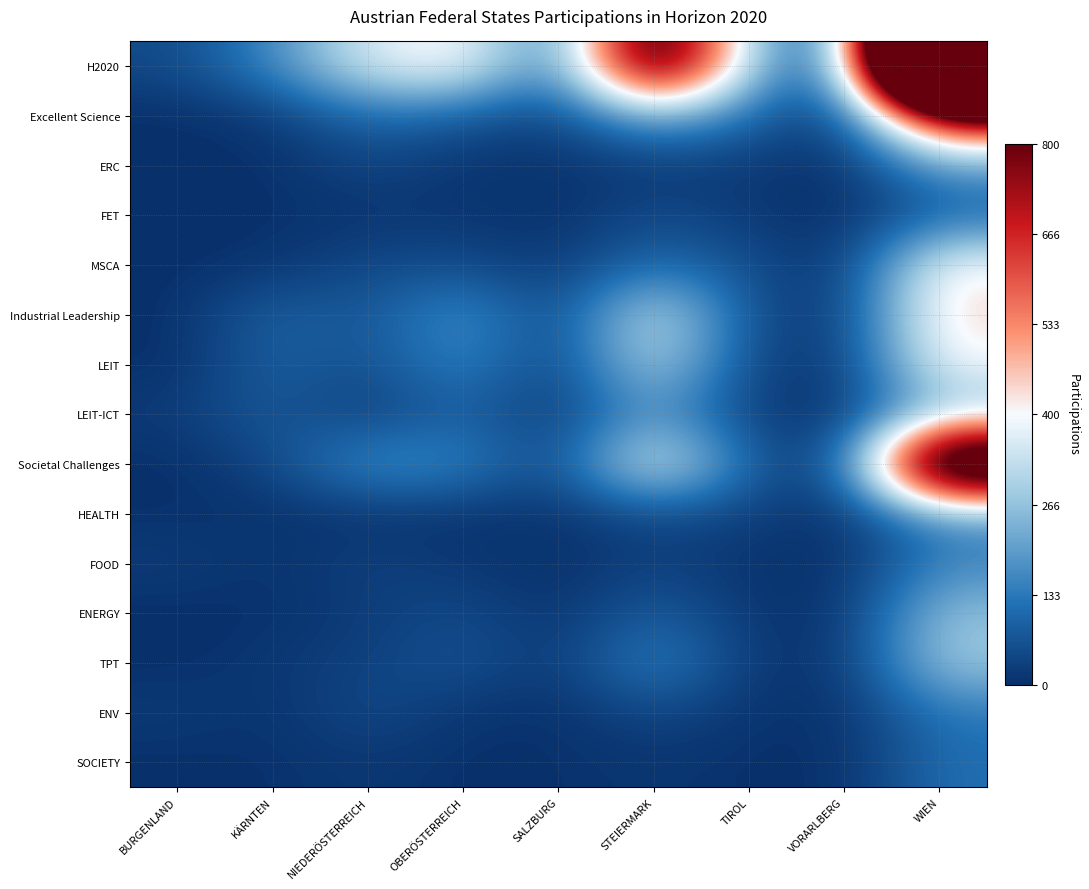

Which has a higher value, VORARLBERG or SALZBURG?

SALZBURG